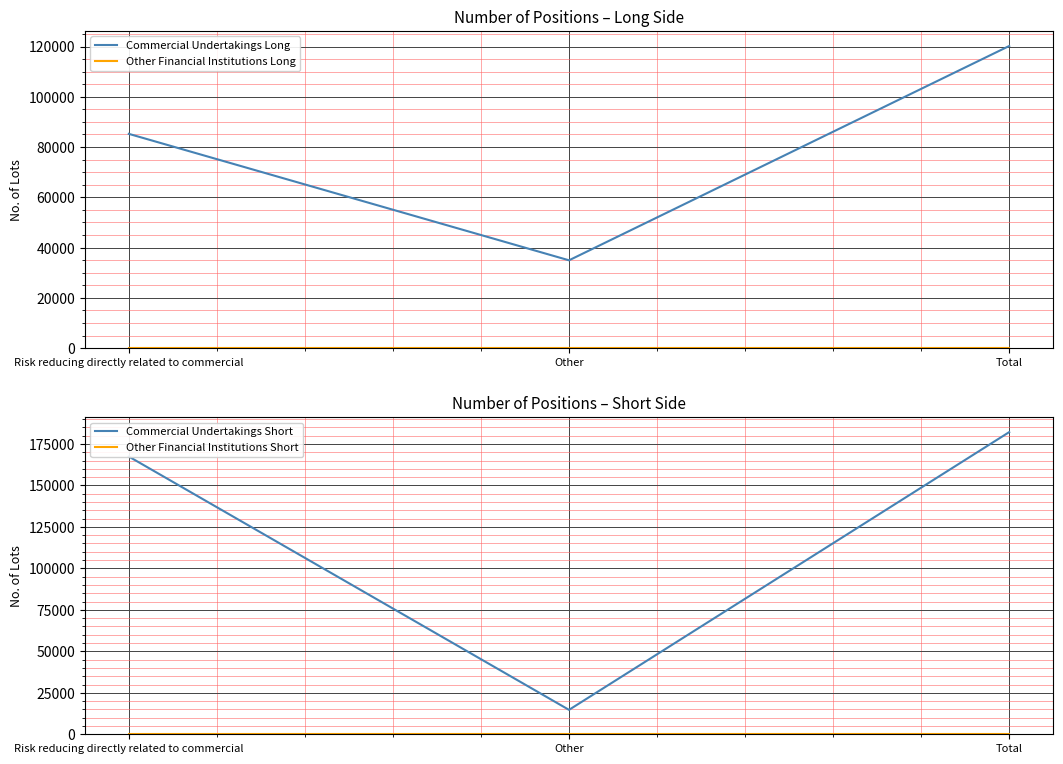

Reading left to right, what are all the values shown in this chart?

Commercial Undertakings Long: 85252	34950	120202
Other Financial Institutions Long: 0	0	0
Commercial Undertakings Short: 167402	14720	182122
Other Financial Institutions Short: 0	0	0